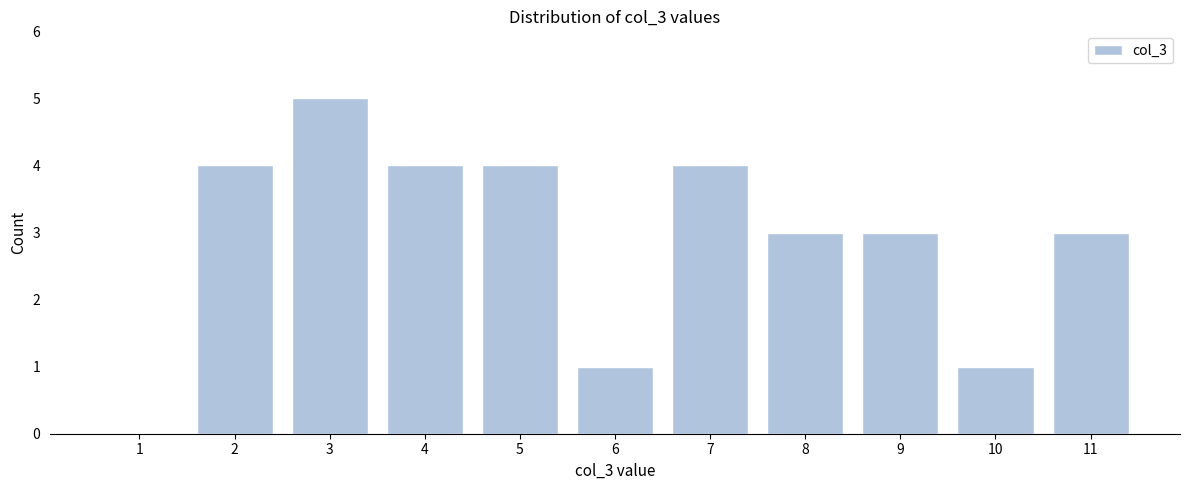

Reading right to left, transcribe all the data shown in this chart.

11=3	10=1	9=3	8=3	7=4	6=1	5=4	4=4	3=5	2=4	1=0